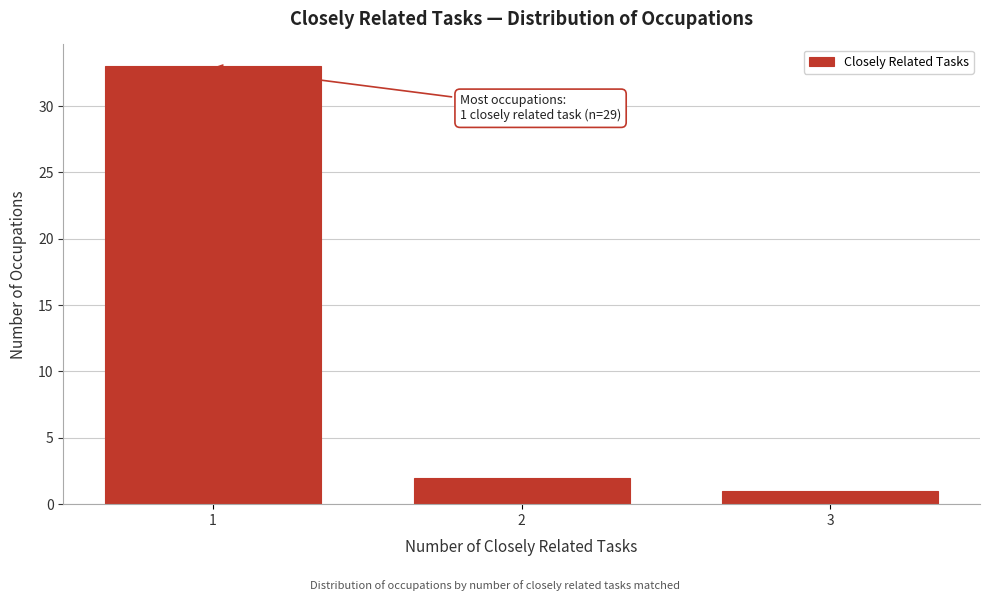

Reading right to left, transcribe all the data shown in this chart.

3=1	2=2	1=33